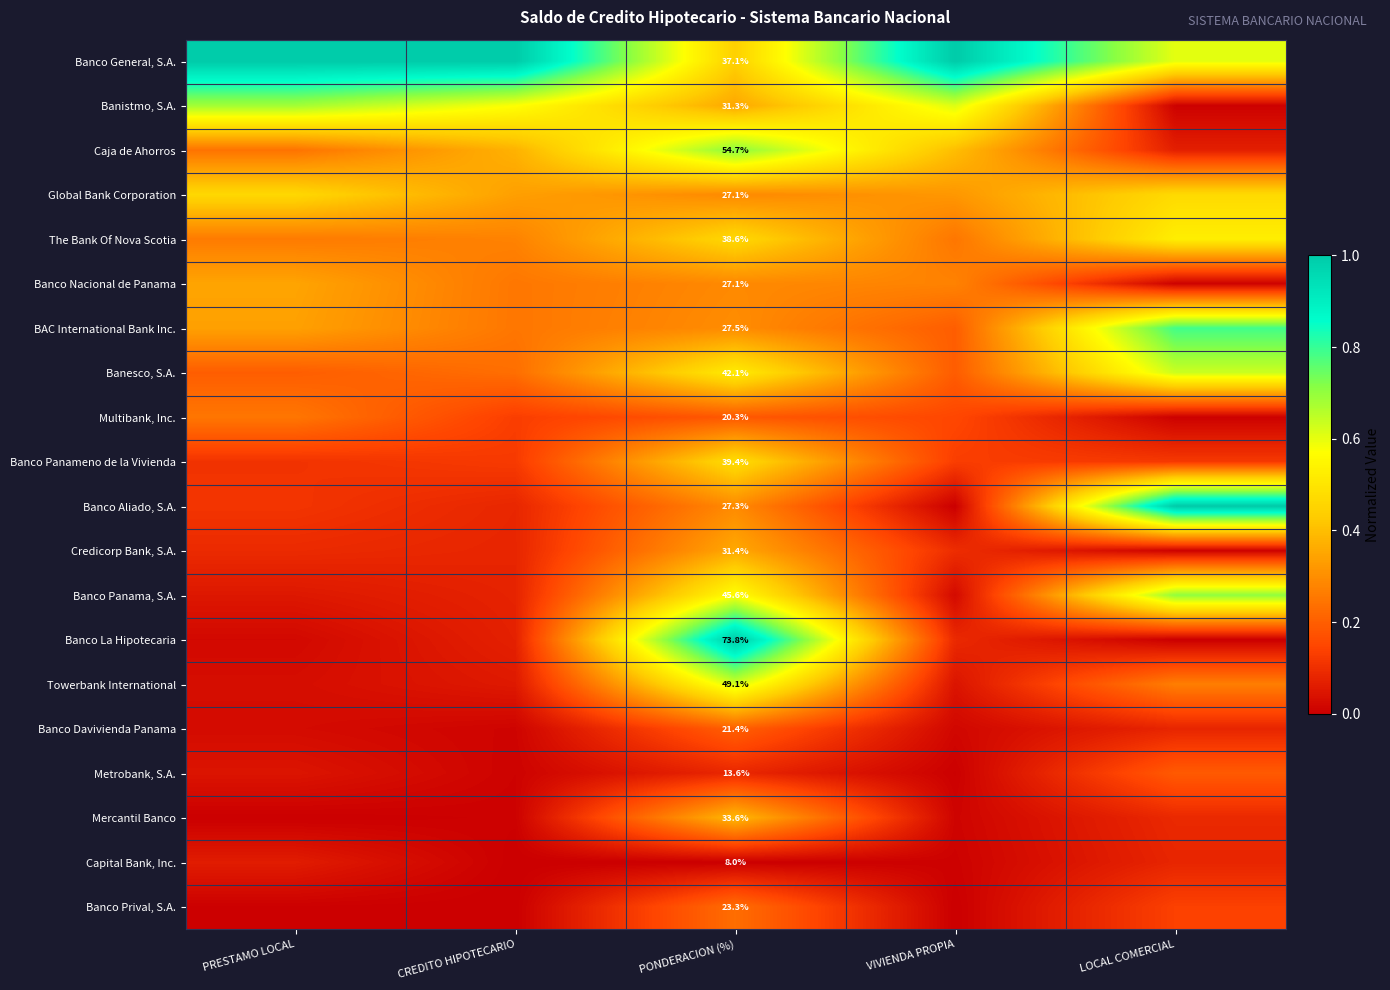

At which label is Banistmo, S.A. closest to 0?

LOCAL COMERCIAL